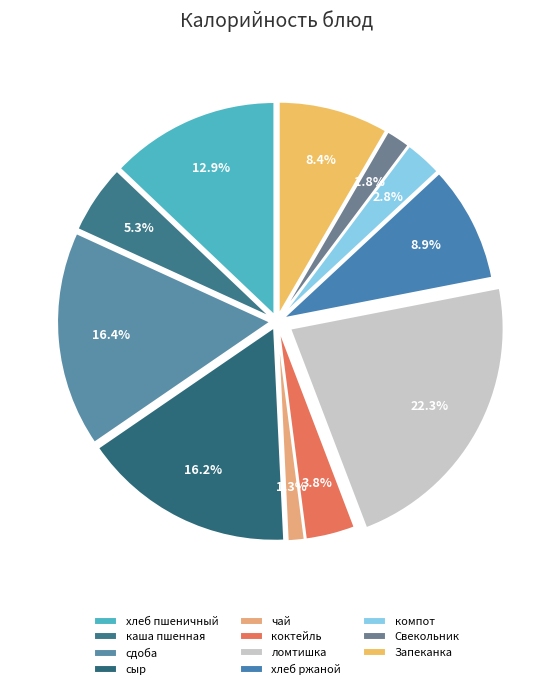

Which category has the biggest portion of the pie?

ломтишка